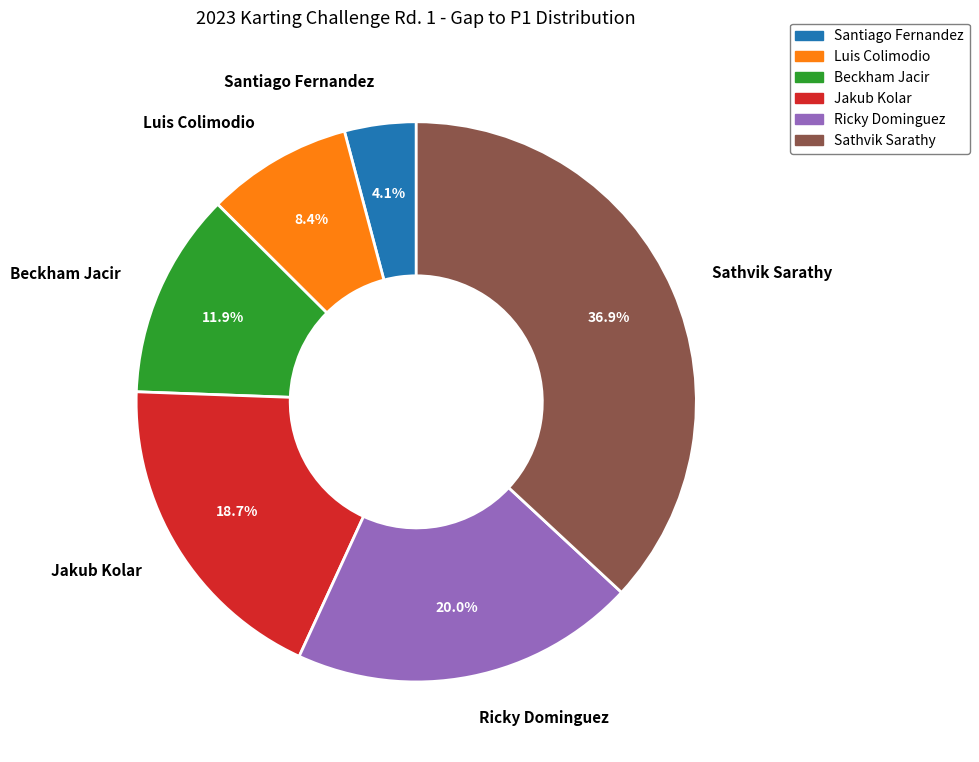

Rank the categories by value from lowest to highest.

Santiago Fernandez, Luis Colimodio, Beckham Jacir, Jakub Kolar, Ricky Dominguez, Sathvik Sarathy